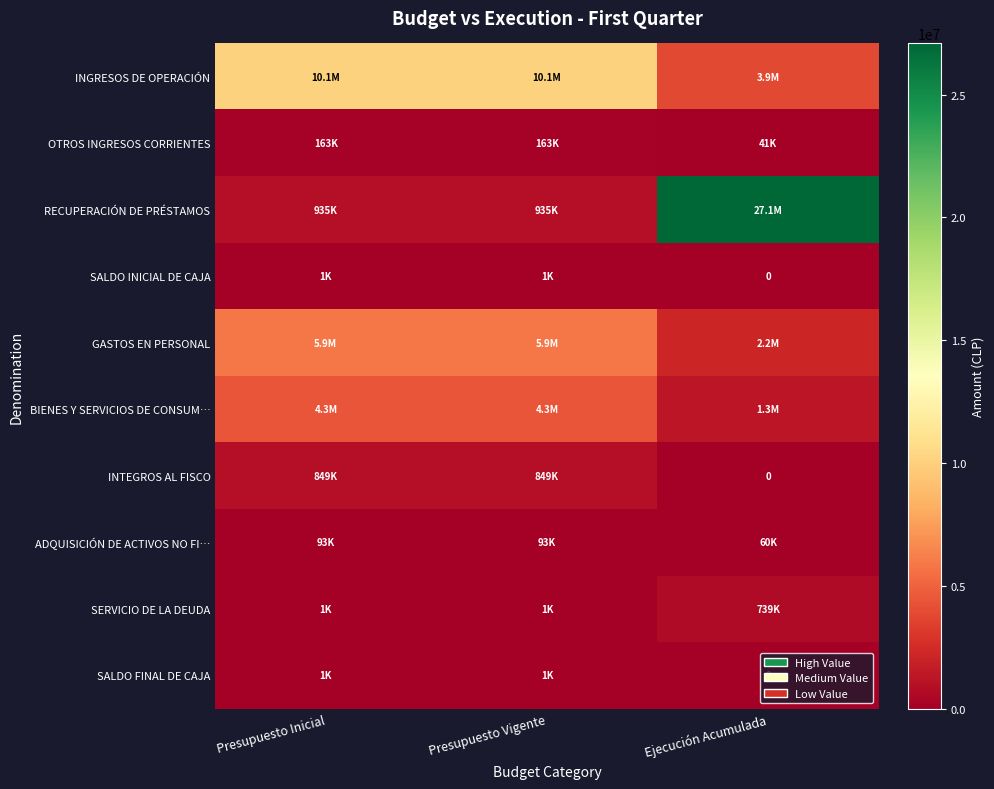

Which series has the largest total across all categories?

RECUPERACIÓN DE PRÉSTAMOS